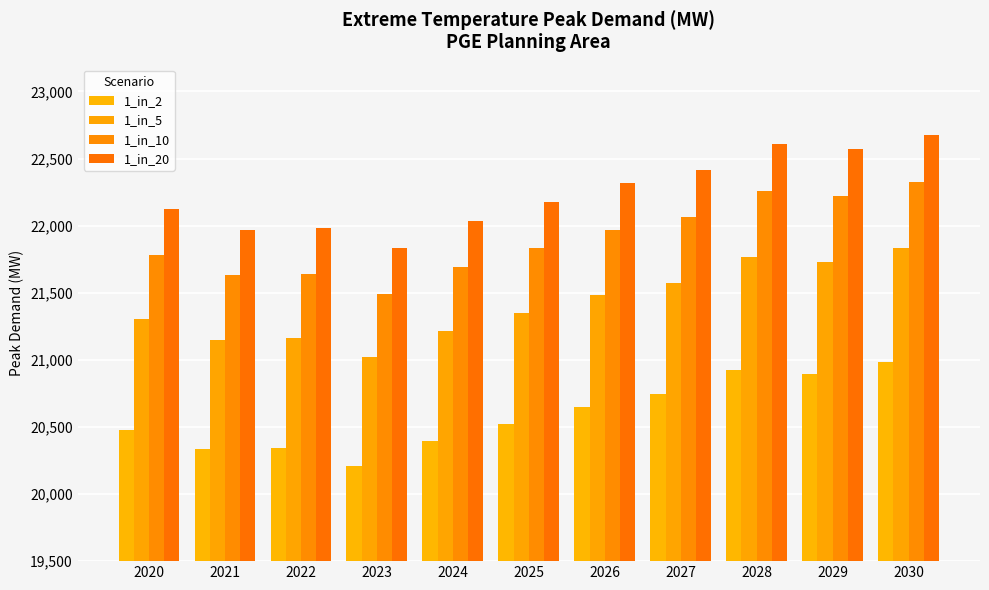

What is the difference between the maximum and minimum values in the 1_in_10 series?

830.3